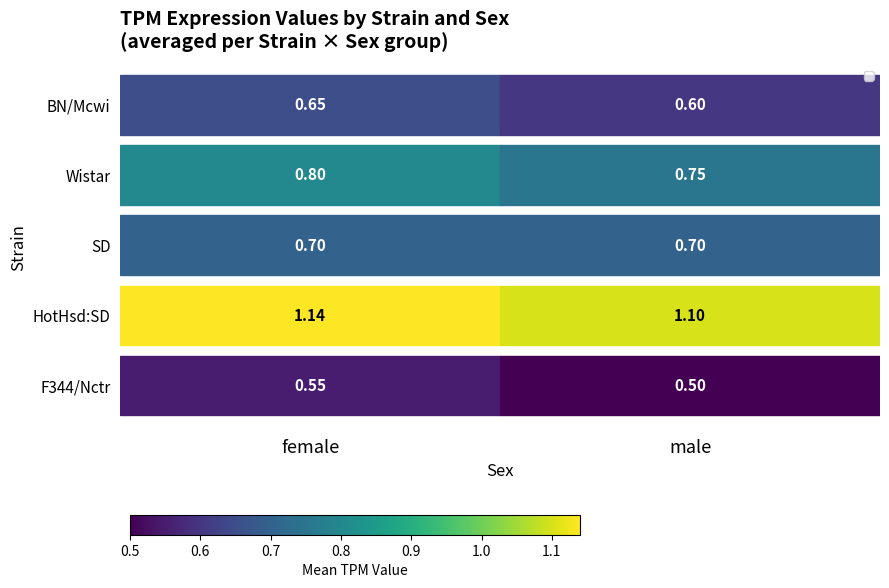

At which category is the sum across all series the highest?

female